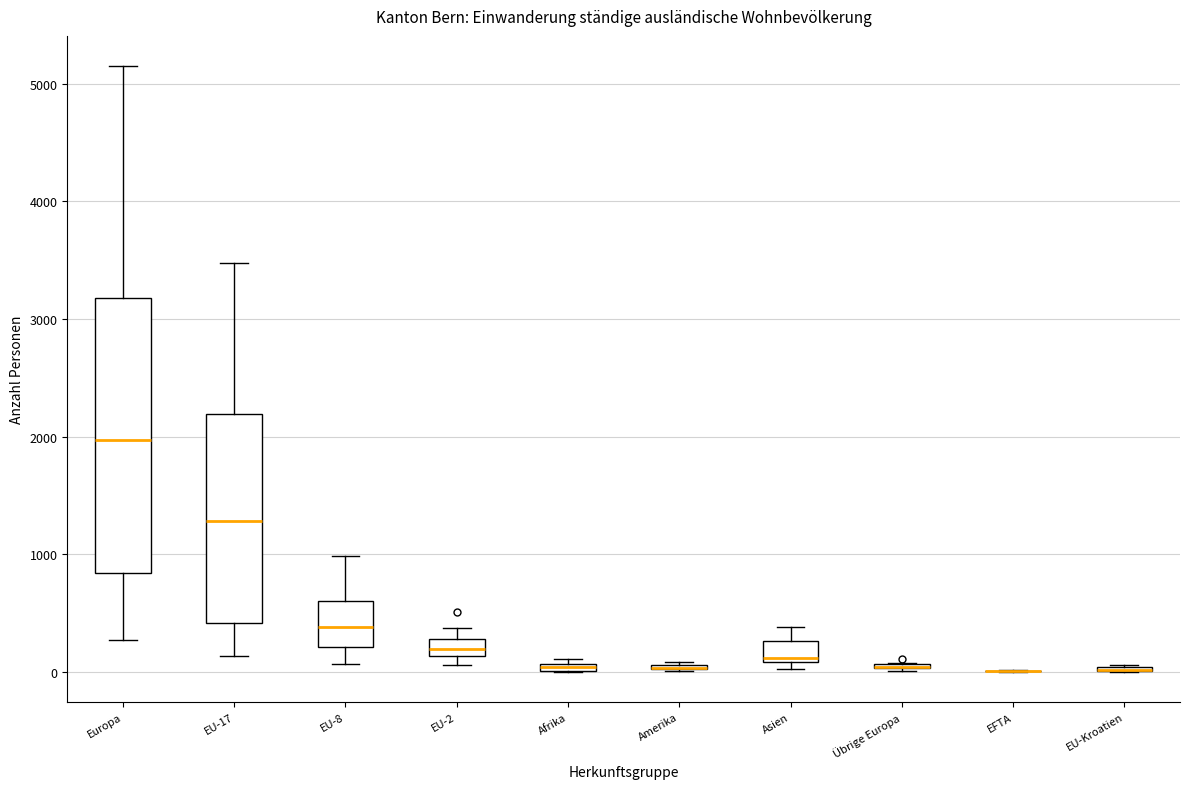

Which box is the tallest, from its lower edge to its upper edge?

Europa